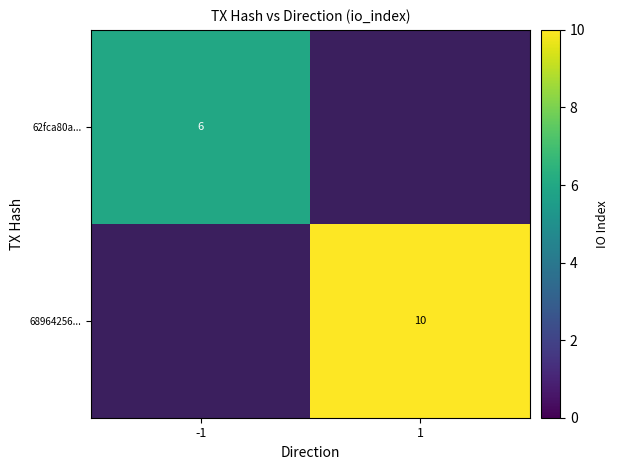

Is it true that 68964256... equals 3 at 1?

False